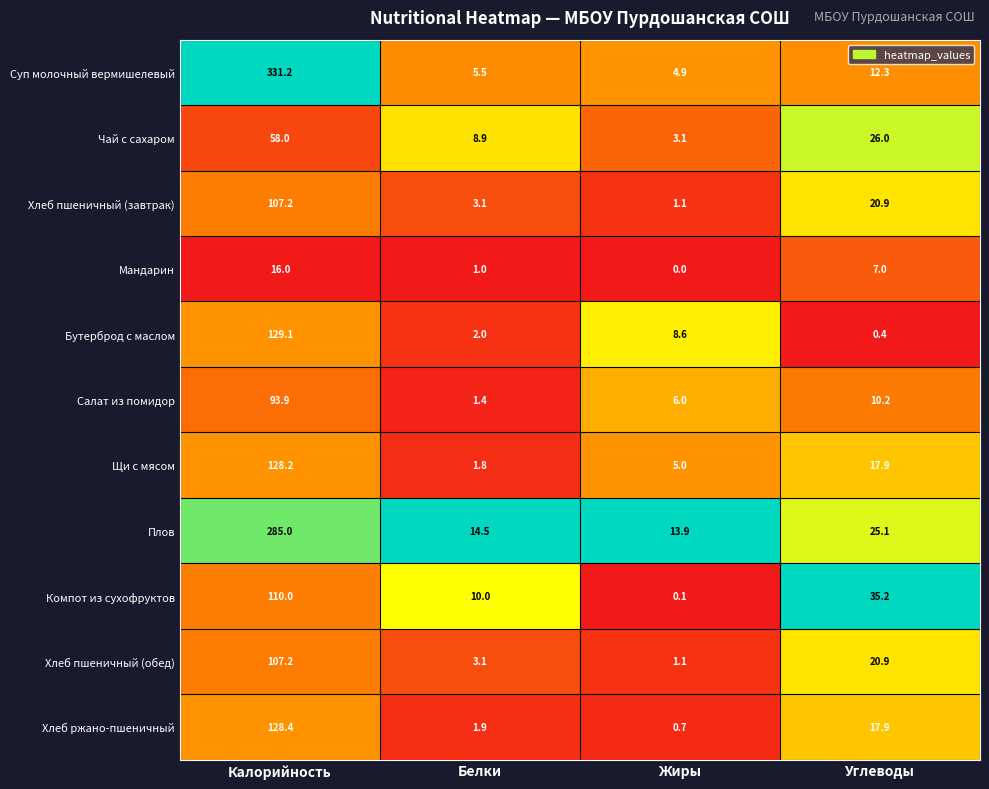

What value does the Салат из помидор series have at Углеводы?

10.2